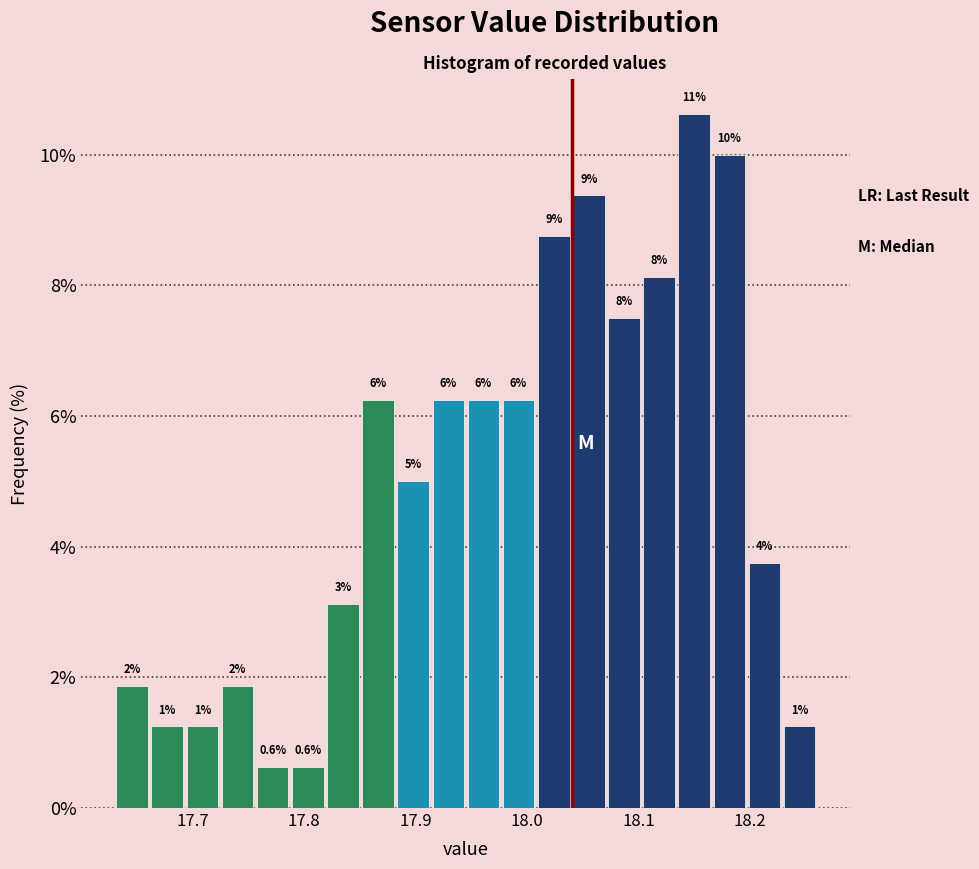

Around what value on the x-axis is the tallest bar? Give the approximate position of its centre, as read against the axis.

18.15